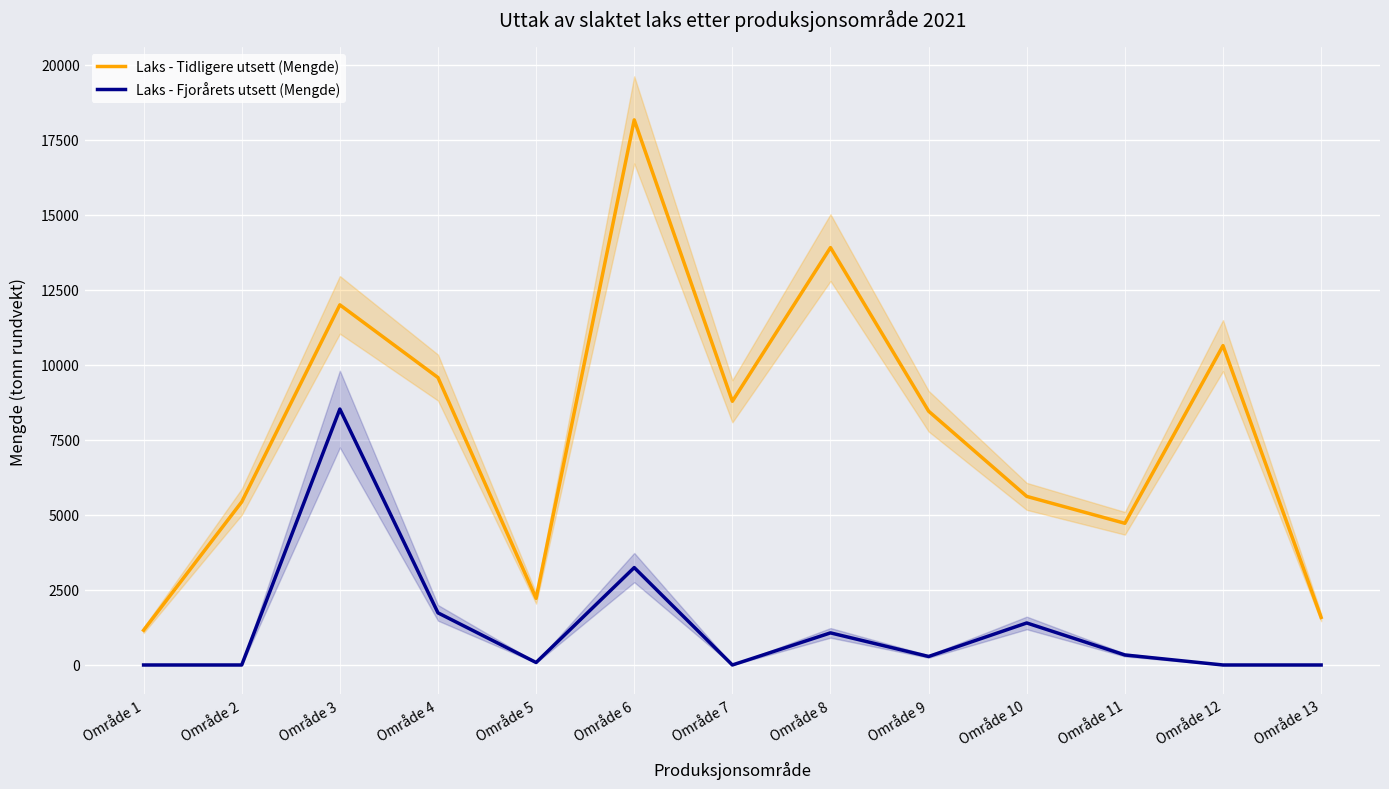

Where does the Laks - Tidligere utsett (Mengde) series first go above 8459?

Område 3